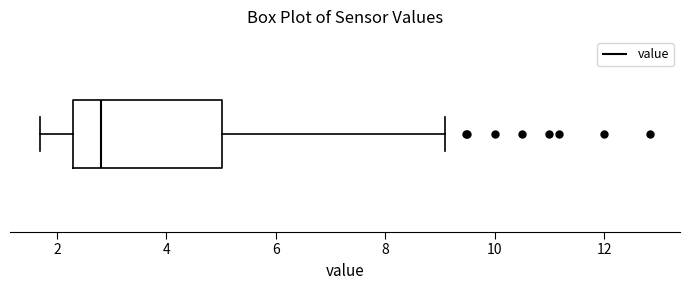

Read this box plot against the x-axis: the position of the median line, the range covered by the box, and the ends of both whiskers. The values are not printed on the chart, so give them approximately, as read against the axis.

median 2.8, box 2.4 to 5.0, whiskers 1.8 to 9.2